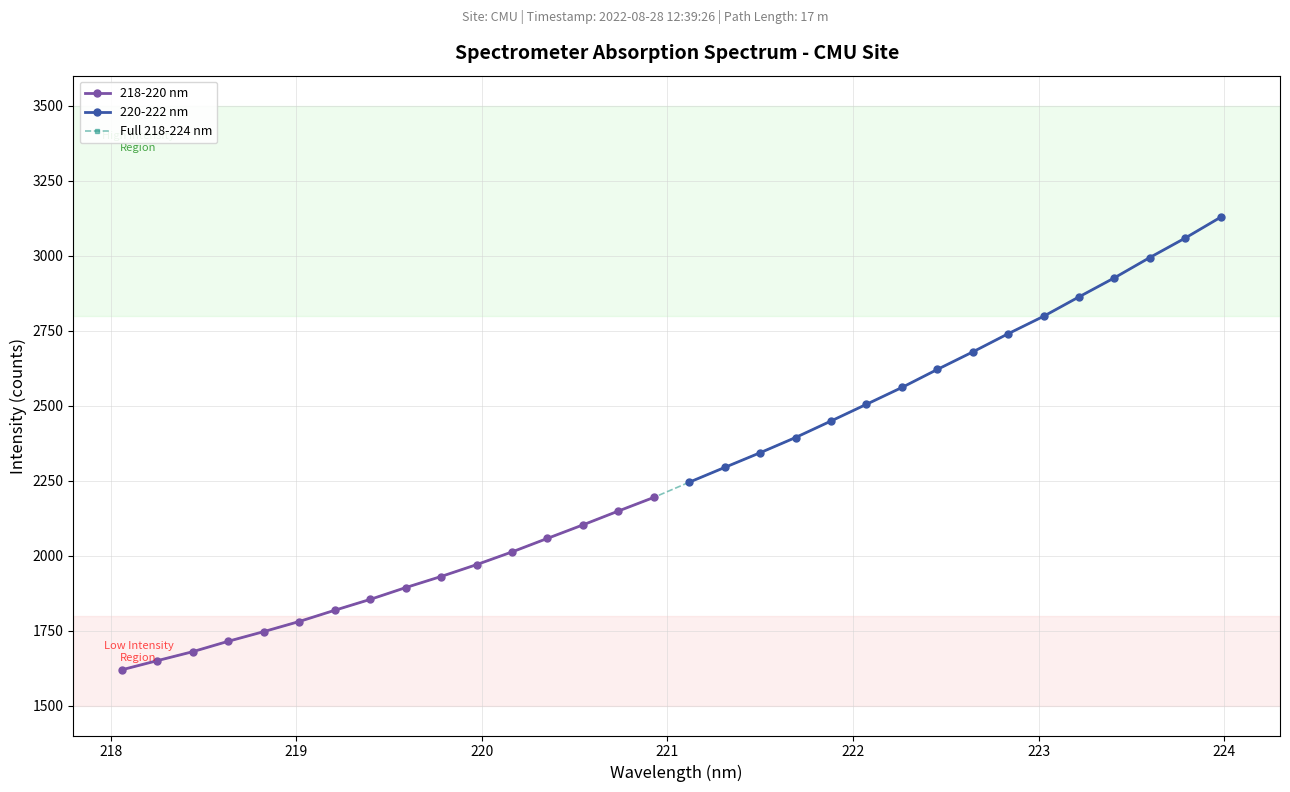

Does the chart display data point markers on the line(s)?

Yes